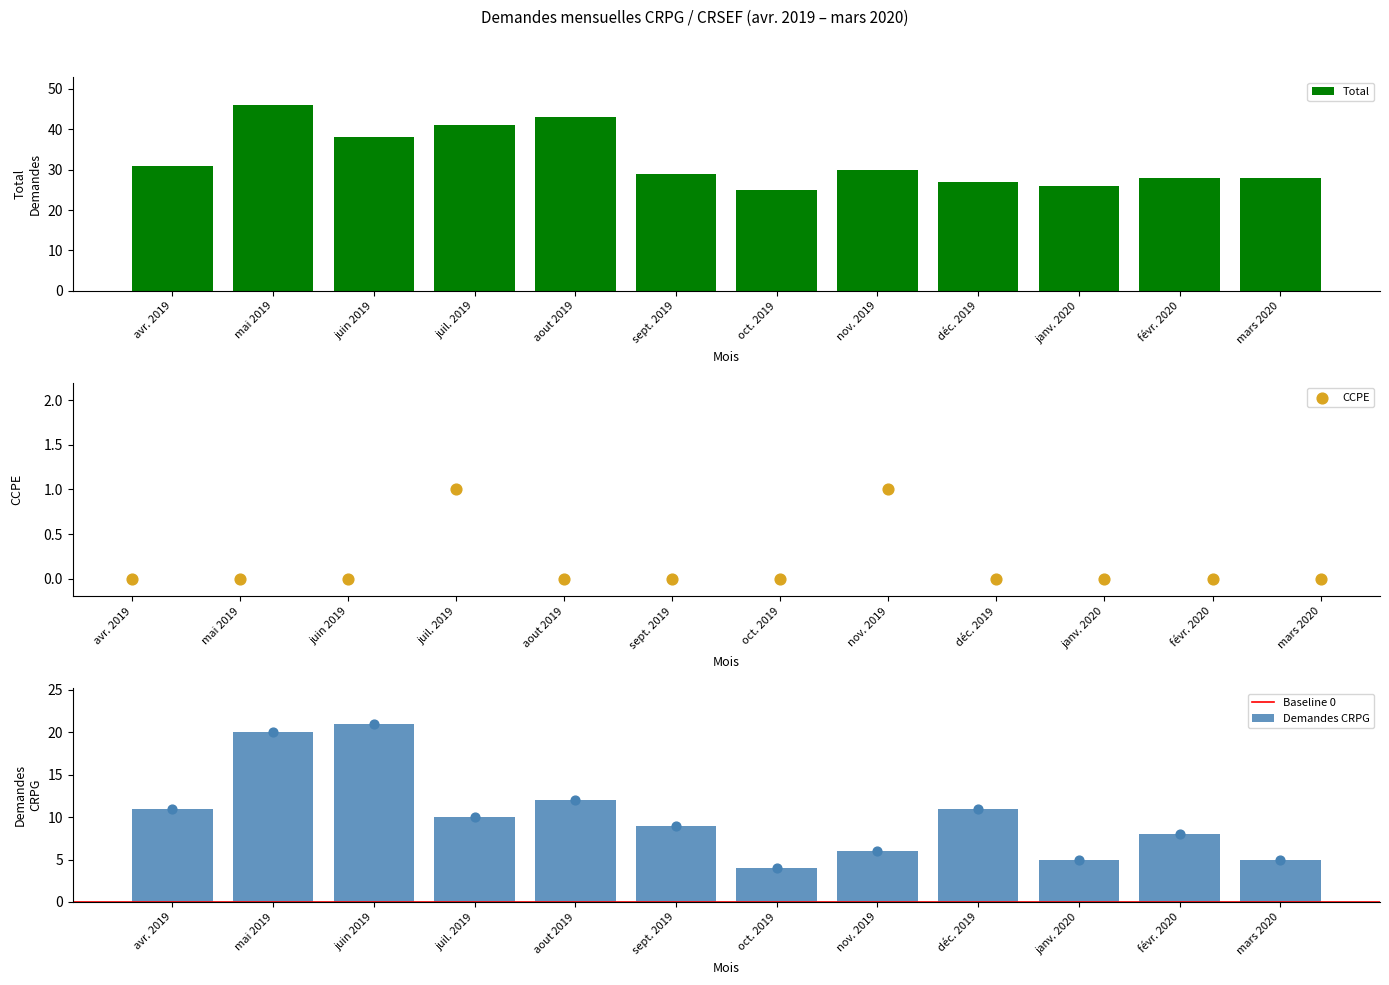

What is the sum of the Total values at déc. 2019 and nov. 2019?

57